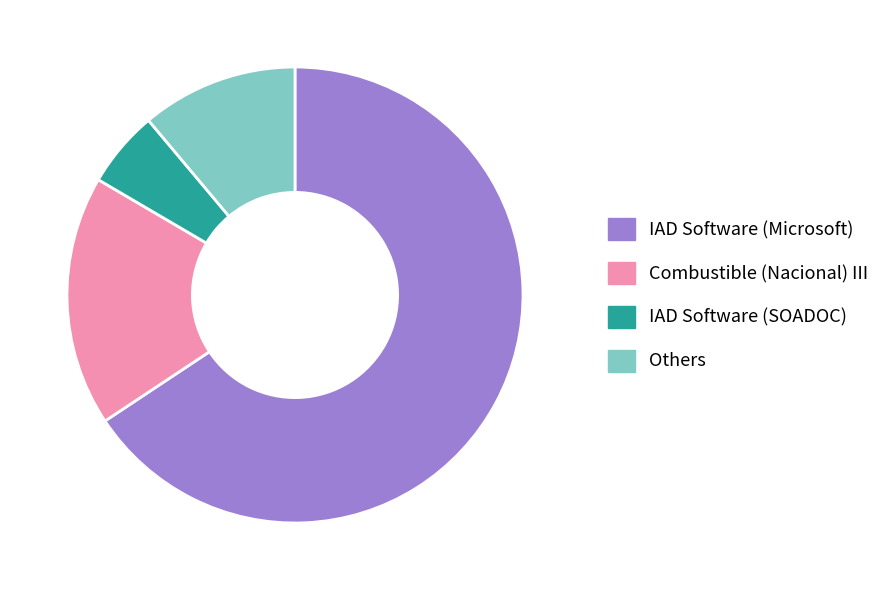

How many slices are in this pie chart?

4